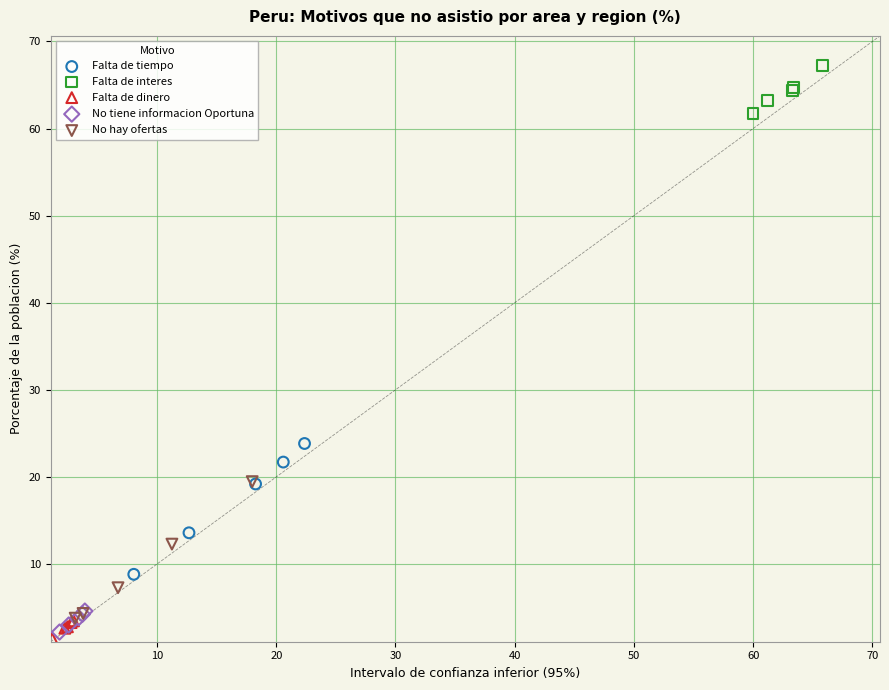

Which series reaches the maximum Y coordinate?

Falta de interes